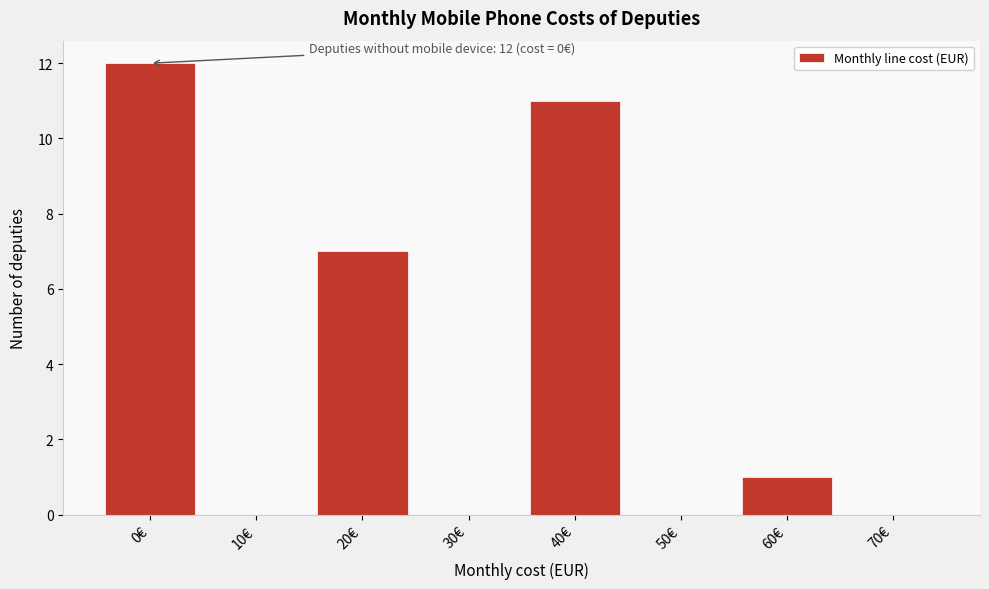

Reading left to right, extract all data points from this chart.

0€=12	10€=0	20€=7	30€=0	40€=11	50€=0	60€=1	70€=0